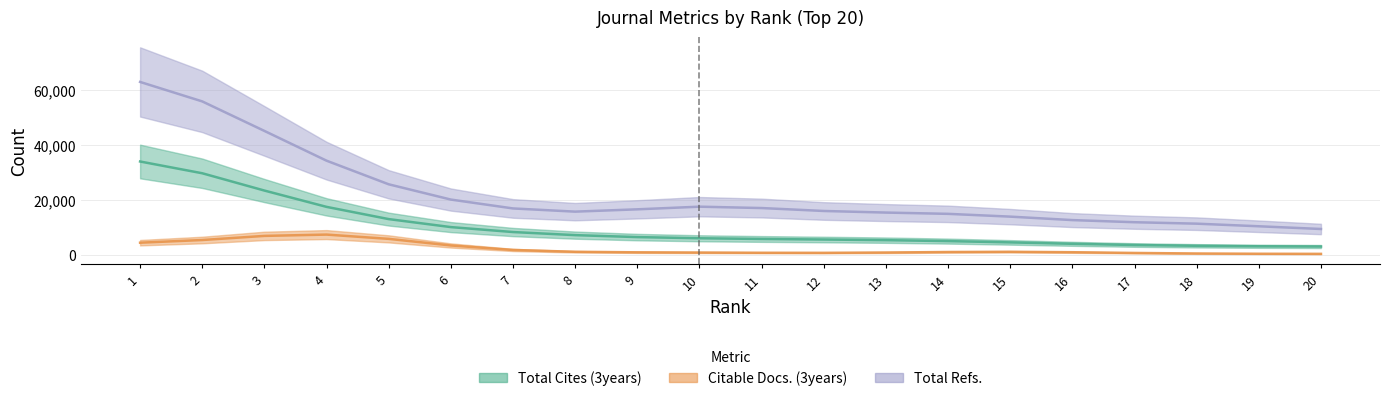

What are all the series names shown in the legend?

Total Cites (3years), Citable Docs. (3years), Total Refs.